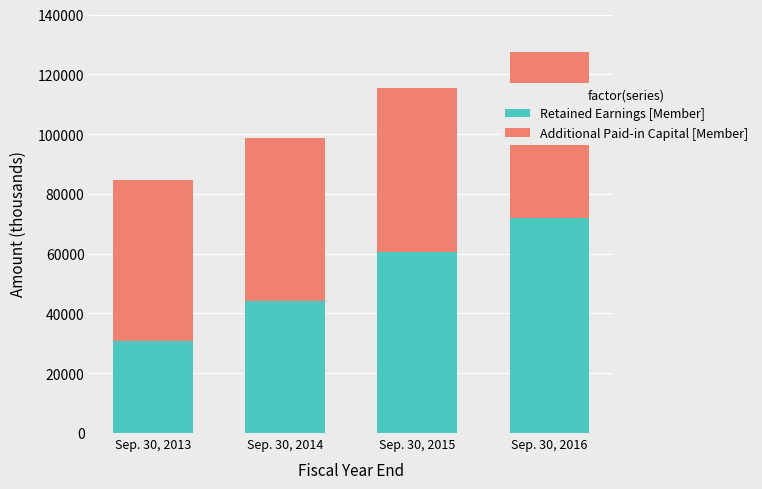

What is the lowest value of the Retained Earnings [Member] series?

30807